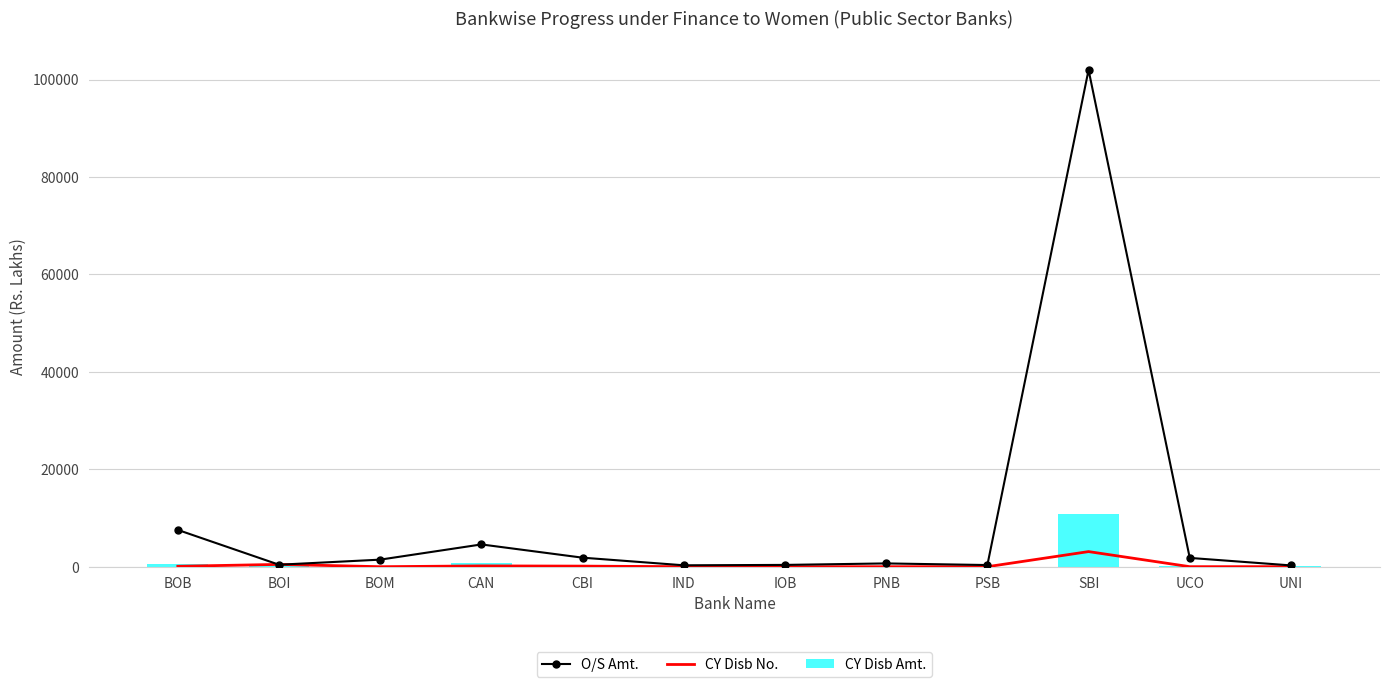

Rank the series by their maximum value, from lowest to highest.

CY Disb No., CY Disb Amt., O/S Amt.